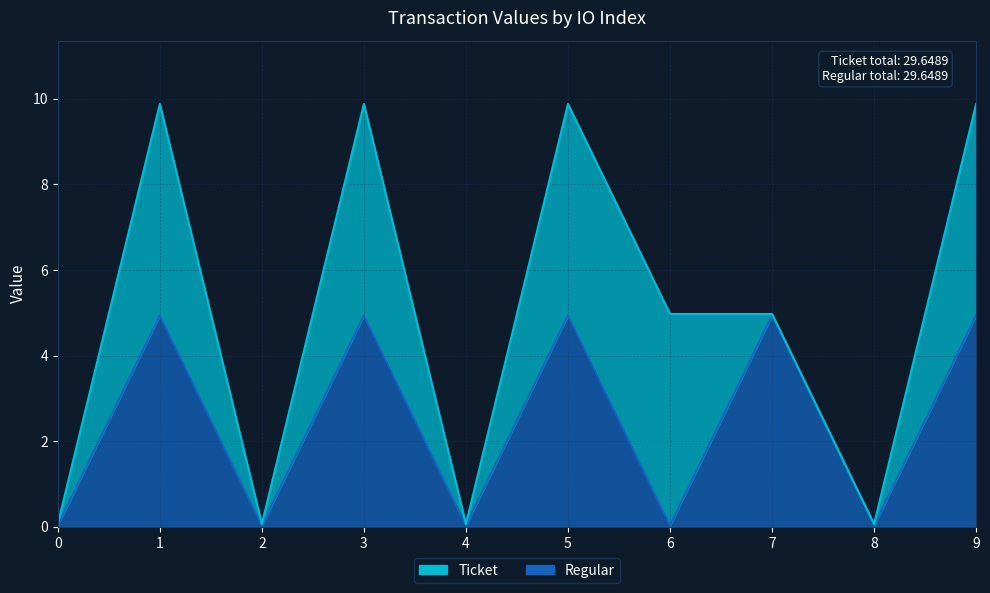

The value at 2 is 0.0. True or false?

True